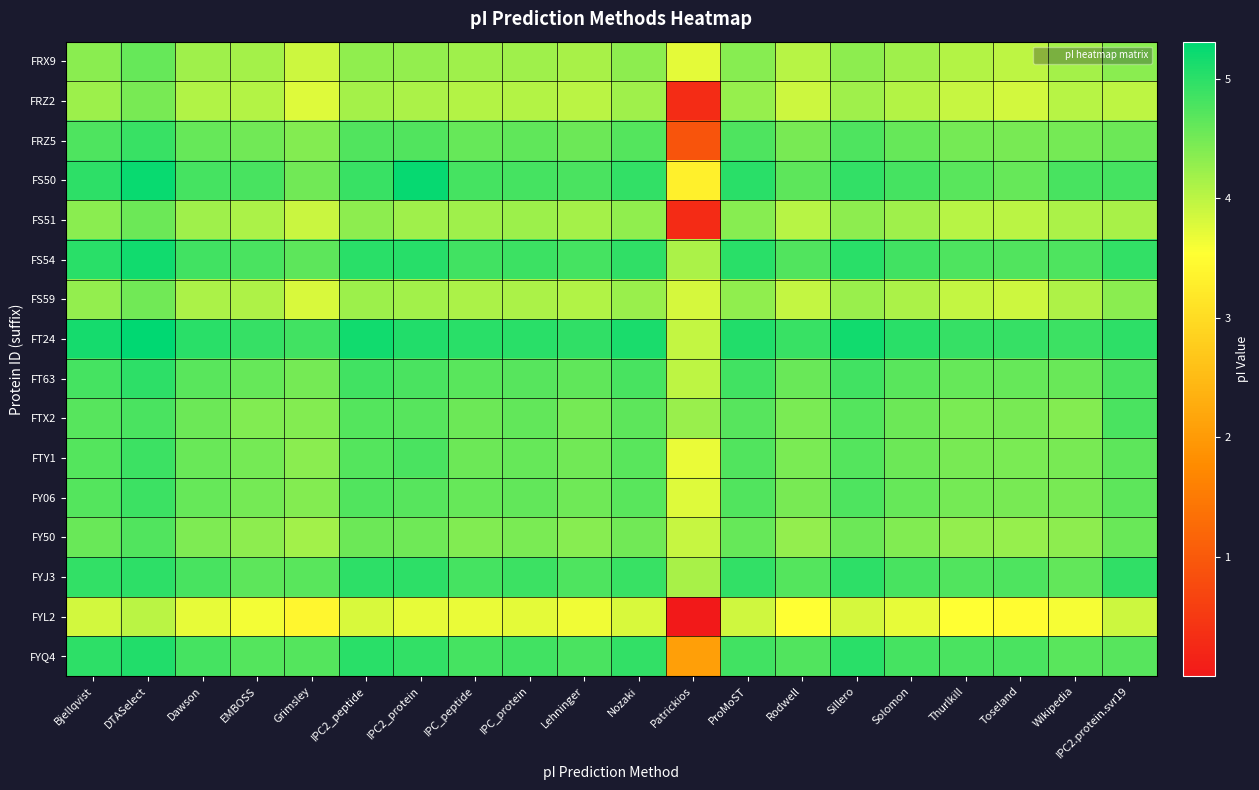

Reading right to left, list all the values displayed in this chart.

FRX9: IPC2.protein.svr19=4.3	Wikipedia=4.2	Toseland=4.0	Thurlkill=4.0	Solomon=4.2	Sillero=4.3	Rodwell=4.0	ProMoST=4.4	Patrickios=3.7	Nozaki=4.3	Lehninger=4.1	IPC_protein=4.2	IPC_peptide=4.2	IPC2_protein=4.3	IPC2_peptide=4.3	Grimsley=3.9	EMBOSS=4.2	Dawson=4.2	DTASelect=4.6	Bjellqvist=4.4
FRZ2: IPC2.protein.svr19=4.0	Wikipedia=4.0	Toseland=3.8	Thurlkill=3.9	Solomon=4.1	Sillero=4.2	Rodwell=3.9	ProMoST=4.3	Patrickios=0.3	Nozaki=4.2	Lehninger=4.0	IPC_protein=4.1	IPC_peptide=4.0	IPC2_protein=4.1	IPC2_peptide=4.2	Grimsley=3.8	EMBOSS=4.0	Dawson=4.1	DTASelect=4.5	Bjellqvist=4.2
FRZ5: IPC2.protein.svr19=4.6	Wikipedia=4.5	Toseland=4.5	Thurlkill=4.5	Solomon=4.6	Sillero=4.7	Rodwell=4.5	ProMoST=4.8	Patrickios=0.9	Nozaki=4.7	Lehninger=4.5	IPC_protein=4.6	IPC_peptide=4.6	IPC2_protein=4.7	IPC2_peptide=4.7	Grimsley=4.4	EMBOSS=4.5	Dawson=4.6	DTASelect=4.9	Bjellqvist=4.7
FS50: IPC2.protein.svr19=4.8	Wikipedia=4.8	Toseland=4.6	Thurlkill=4.7	Solomon=4.8	Sillero=4.9	Rodwell=4.6	ProMoST=5.0	Patrickios=3.3	Nozaki=4.9	Lehninger=4.8	IPC_protein=4.8	IPC_peptide=4.8	IPC2_protein=5.3	IPC2_peptide=4.9	Grimsley=4.5	EMBOSS=4.8	Dawson=4.8	DTASelect=5.2	Bjellqvist=5.0
FS51: IPC2.protein.svr19=4.1	Wikipedia=4.1	Toseland=4.0	Thurlkill=4.0	Solomon=4.2	Sillero=4.3	Rodwell=4.0	ProMoST=4.4	Patrickios=0.3	Nozaki=4.3	Lehninger=4.2	IPC_protein=4.2	IPC_peptide=4.2	IPC2_protein=4.2	IPC2_peptide=4.3	Grimsley=3.9	EMBOSS=4.1	Dawson=4.2	DTASelect=4.6	Bjellqvist=4.4
FS54: IPC2.protein.svr19=4.9	Wikipedia=4.7	Toseland=4.7	Thurlkill=4.7	Solomon=4.9	Sillero=5.0	Rodwell=4.7	ProMoST=5.0	Patrickios=4.1	Nozaki=5.0	Lehninger=4.8	IPC_protein=4.9	IPC_peptide=4.9	IPC2_protein=5.0	IPC2_peptide=5.0	Grimsley=4.6	EMBOSS=4.8	Dawson=4.9	DTASelect=5.2	Bjellqvist=5.0
FS59: IPC2.protein.svr19=4.3	Wikipedia=4.1	Toseland=3.9	Thurlkill=4.0	Solomon=4.1	Sillero=4.2	Rodwell=3.9	ProMoST=4.3	Patrickios=3.8	Nozaki=4.2	Lehninger=4.1	IPC_protein=4.1	IPC_peptide=4.1	IPC2_protein=4.2	IPC2_peptide=4.2	Grimsley=3.8	EMBOSS=4.1	Dawson=4.1	DTASelect=4.5	Bjellqvist=4.3
FT24: IPC2.protein.svr19=5.0	Wikipedia=4.9	Toseland=4.9	Thurlkill=4.9	Solomon=5.0	Sillero=5.2	Rodwell=4.9	ProMoST=5.1	Patrickios=4.0	Nozaki=5.1	Lehninger=5.0	IPC_protein=5.0	IPC_peptide=5.0	IPC2_protein=5.1	IPC2_peptide=5.2	Grimsley=4.8	EMBOSS=4.9	Dawson=5.0	DTASelect=5.3	Bjellqvist=5.2
FT63: IPC2.protein.svr19=4.8	Wikipedia=4.6	Toseland=4.6	Thurlkill=4.6	Solomon=4.7	Sillero=4.9	Rodwell=4.6	ProMoST=4.8	Patrickios=4.0	Nozaki=4.8	Lehninger=4.6	IPC_protein=4.7	IPC_peptide=4.7	IPC2_protein=4.8	IPC2_peptide=4.8	Grimsley=4.5	EMBOSS=4.6	Dawson=4.7	DTASelect=5.0	Bjellqvist=4.8
FTX2: IPC2.protein.svr19=4.8	Wikipedia=4.4	Toseland=4.5	Thurlkill=4.5	Solomon=4.5	Sillero=4.7	Rodwell=4.5	ProMoST=4.7	Patrickios=4.2	Nozaki=4.6	Lehninger=4.5	IPC_protein=4.6	IPC_peptide=4.6	IPC2_protein=4.7	IPC2_peptide=4.7	Grimsley=4.4	EMBOSS=4.4	Dawson=4.5	DTASelect=4.8	Bjellqvist=4.7
FTY1: IPC2.protein.svr19=4.7	Wikipedia=4.5	Toseland=4.4	Thurlkill=4.5	Solomon=4.6	Sillero=4.7	Rodwell=4.4	ProMoST=4.7	Patrickios=3.7	Nozaki=4.7	Lehninger=4.5	IPC_protein=4.6	IPC_peptide=4.6	IPC2_protein=4.8	IPC2_peptide=4.7	Grimsley=4.4	EMBOSS=4.5	Dawson=4.6	DTASelect=4.9	Bjellqvist=4.7
FY06: IPC2.protein.svr19=4.7	Wikipedia=4.5	Toseland=4.5	Thurlkill=4.5	Solomon=4.6	Sillero=4.7	Rodwell=4.5	ProMoST=4.7	Patrickios=3.8	Nozaki=4.7	Lehninger=4.5	IPC_protein=4.6	IPC_peptide=4.6	IPC2_protein=4.7	IPC2_peptide=4.7	Grimsley=4.4	EMBOSS=4.5	Dawson=4.6	DTASelect=4.9	Bjellqvist=4.7
FY50: IPC2.protein.svr19=4.6	Wikipedia=4.3	Toseland=4.3	Thurlkill=4.3	Solomon=4.4	Sillero=4.6	Rodwell=4.3	ProMoST=4.6	Patrickios=3.9	Nozaki=4.5	Lehninger=4.4	IPC_protein=4.4	IPC_peptide=4.4	IPC2_protein=4.5	IPC2_peptide=4.5	Grimsley=4.2	EMBOSS=4.3	Dawson=4.4	DTASelect=4.7	Bjellqvist=4.6
FYJ3: IPC2.protein.svr19=5.0	Wikipedia=4.6	Toseland=4.8	Thurlkill=4.7	Solomon=4.8	Sillero=5.0	Rodwell=4.7	ProMoST=5.0	Patrickios=4.1	Nozaki=4.9	Lehninger=4.7	IPC_protein=4.9	IPC_peptide=4.8	IPC2_protein=5.0	IPC2_peptide=5.0	Grimsley=4.7	EMBOSS=4.6	Dawson=4.8	DTASelect=5.0	Bjellqvist=4.9
FYL2: IPC2.protein.svr19=3.9	Wikipedia=3.6	Toseland=3.5	Thurlkill=3.5	Solomon=3.7	Sillero=3.8	Rodwell=3.5	ProMoST=3.9	Patrickios=0.0	Nozaki=3.8	Lehninger=3.6	IPC_protein=3.7	IPC_peptide=3.7	IPC2_protein=3.7	IPC2_peptide=3.8	Grimsley=3.4	EMBOSS=3.6	Dawson=3.7	DTASelect=4.0	Bjellqvist=3.8
FYQ4: IPC2.protein.svr19=4.7	Wikipedia=4.7	Toseland=4.8	Thurlkill=4.8	Solomon=4.8	Sillero=5.0	Rodwell=4.7	ProMoST=4.9	Patrickios=2.1	Nozaki=4.9	Lehninger=4.8	IPC_protein=4.8	IPC_peptide=4.8	IPC2_protein=5.0	IPC2_peptide=5.0	Grimsley=4.7	EMBOSS=4.7	Dawson=4.8	DTASelect=5.1	Bjellqvist=5.0